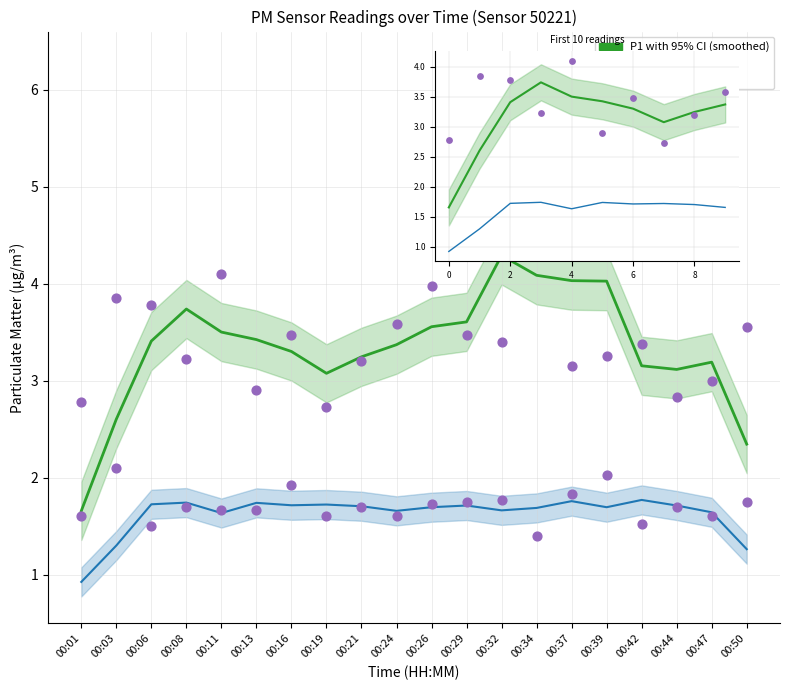

Which series has the largest total across all categories?

P1